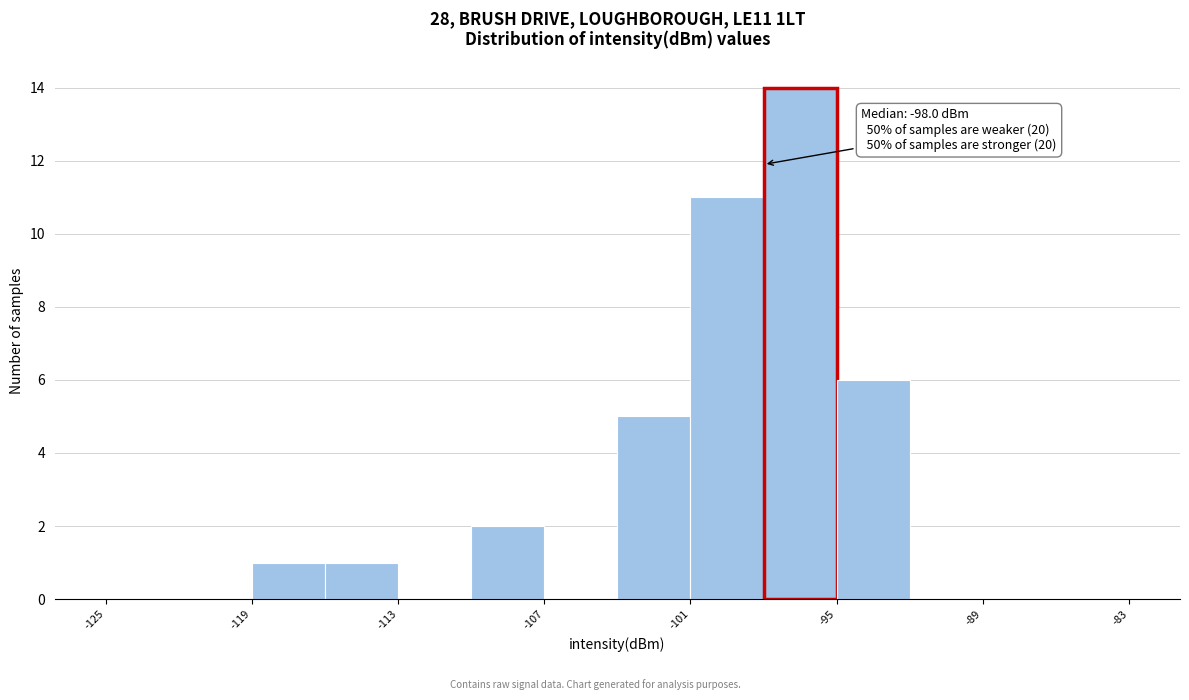

Read against the x-axis, roughly where is the centre of the tallest bar?

-96